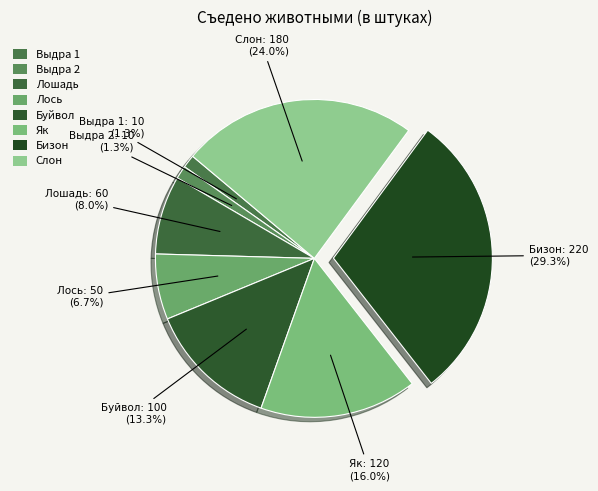

Which category has the biggest portion of the pie?

Бизон